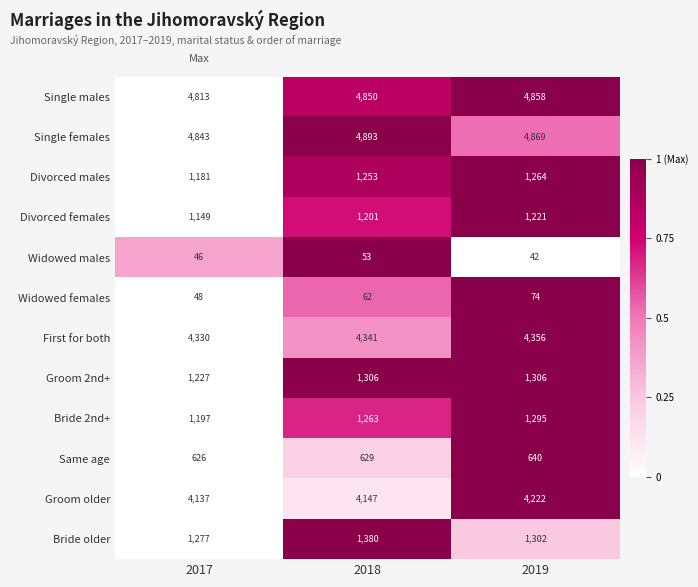

Rank the series at 2018 from highest to lowest value.

Single females, Single males, First for both, Groom older, Bride older, Groom 2nd+, Bride 2nd+, Divorced males, Divorced females, Same age, Widowed females, Widowed males